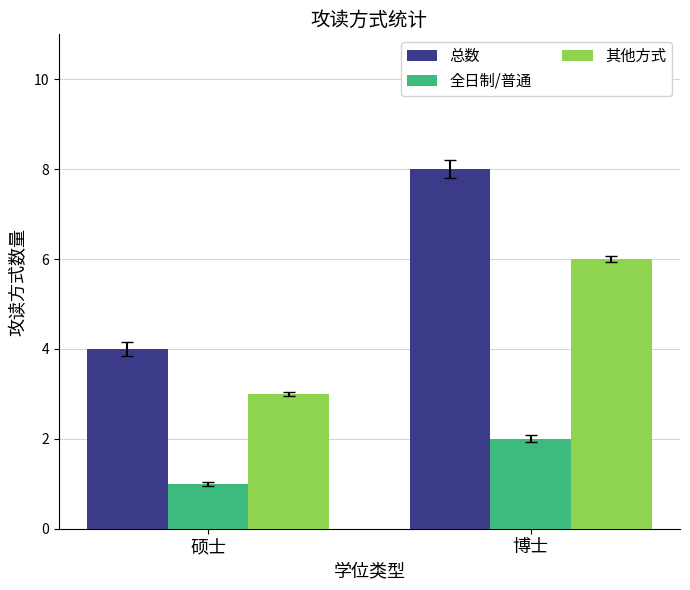

At 博士, list the series in order from largest to smallest.

总数, 其他方式, 全日制/普通